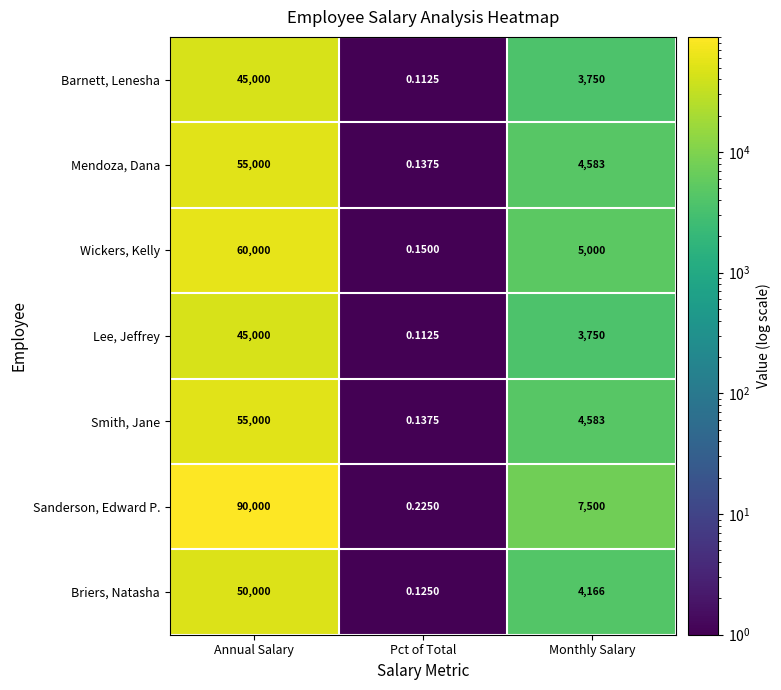

At which category is the sum across all series the highest?

Annual Salary